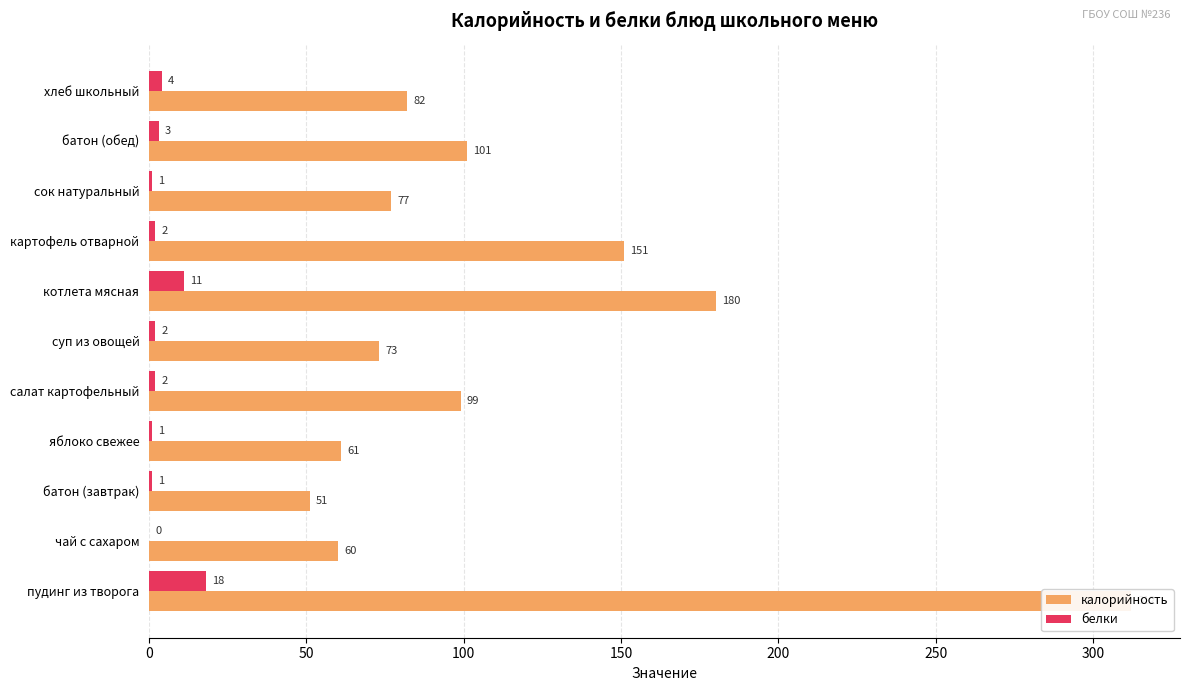

Rank the series by their maximum value, from lowest to highest.

белки, калорийность